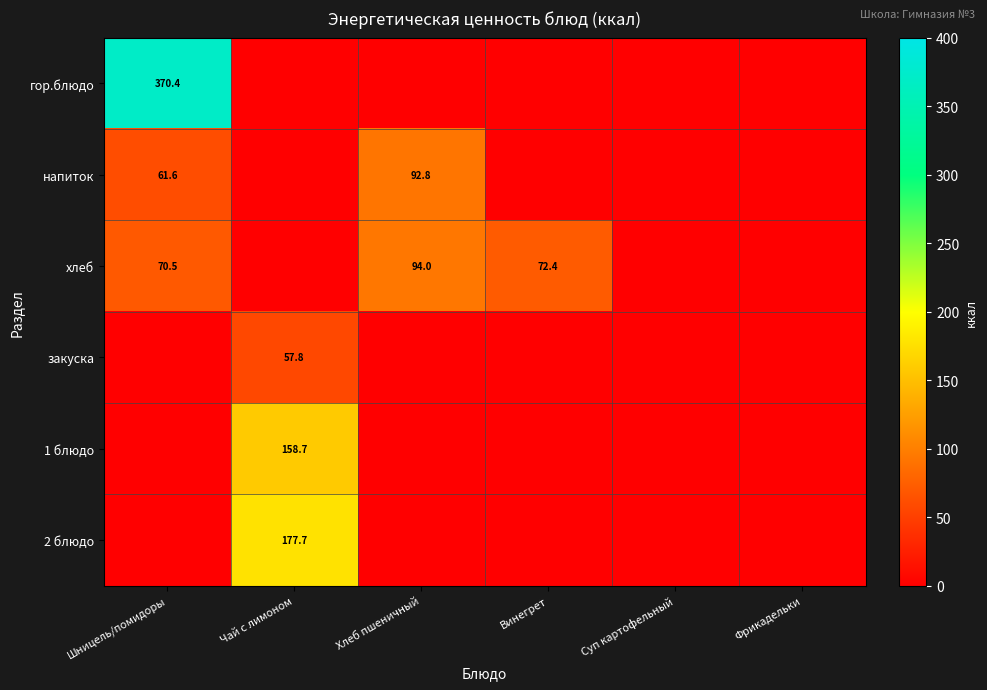

The 1 блюдо series shows 158.7 at Чай с лимоном. True or false?

True